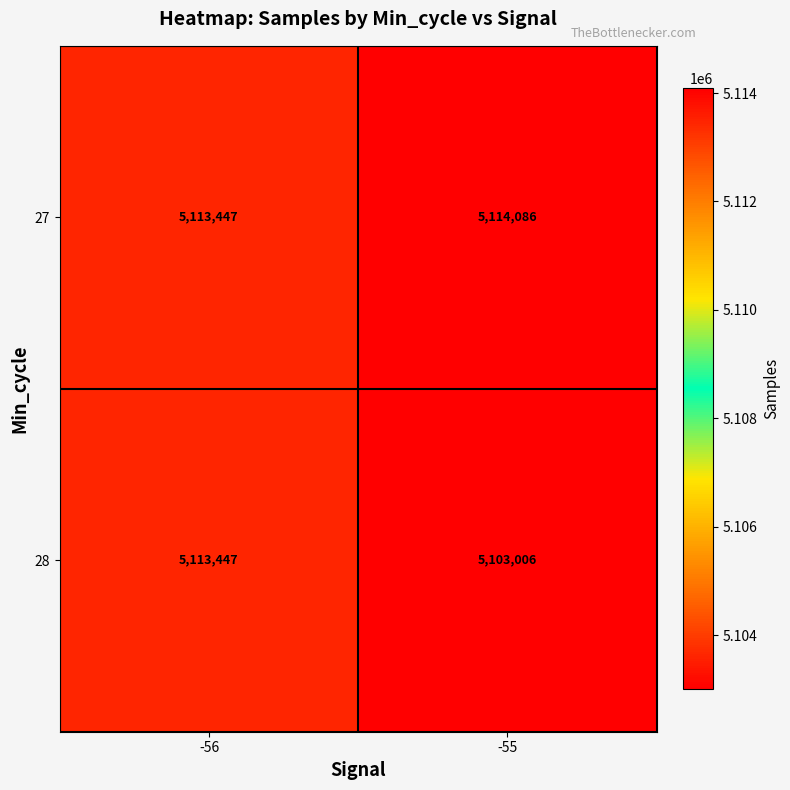

What is the greatest value displayed?

5114086